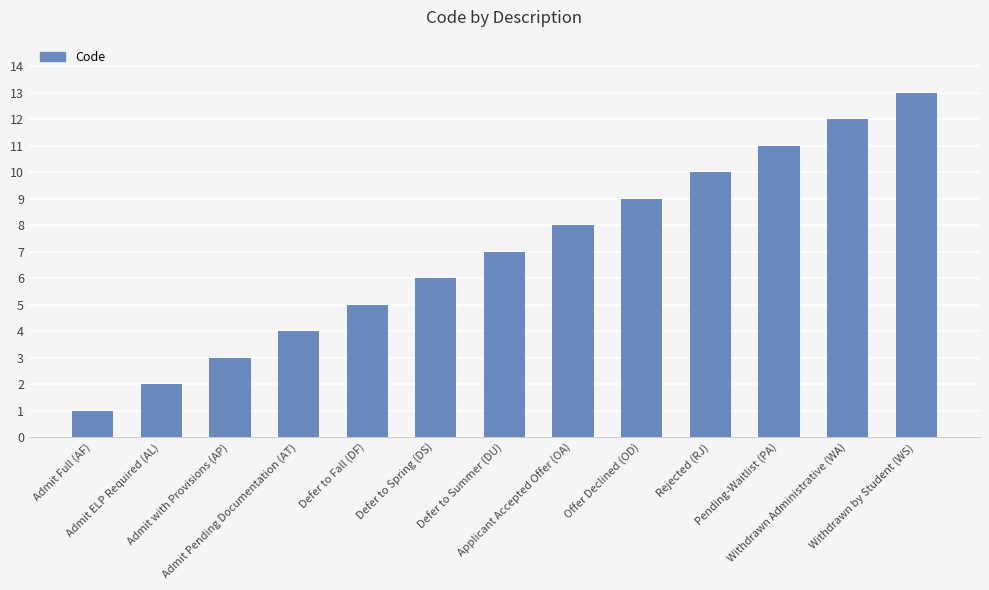

What is the ratio of the value at Withdrawn by Student (WS) to the value at Admit with Provisions (AP)?

4.3